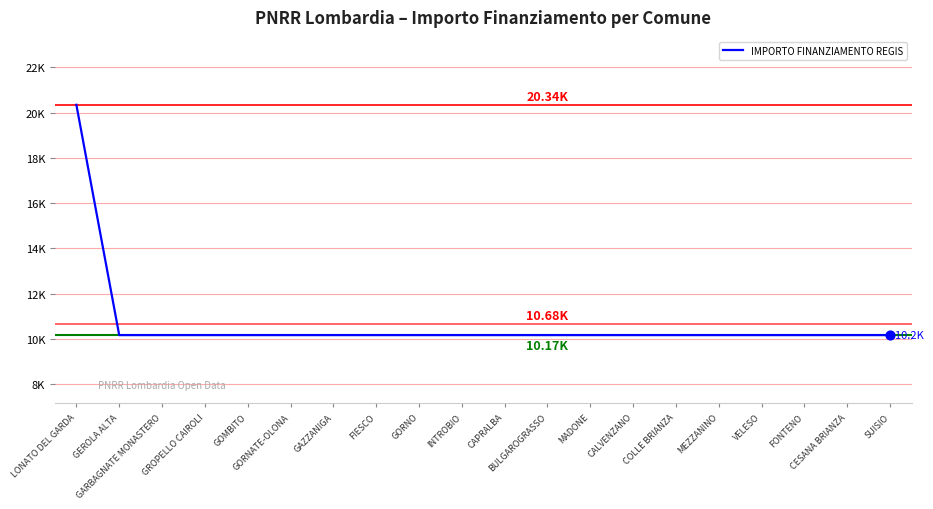

Does the chart have visible grid lines?

Yes